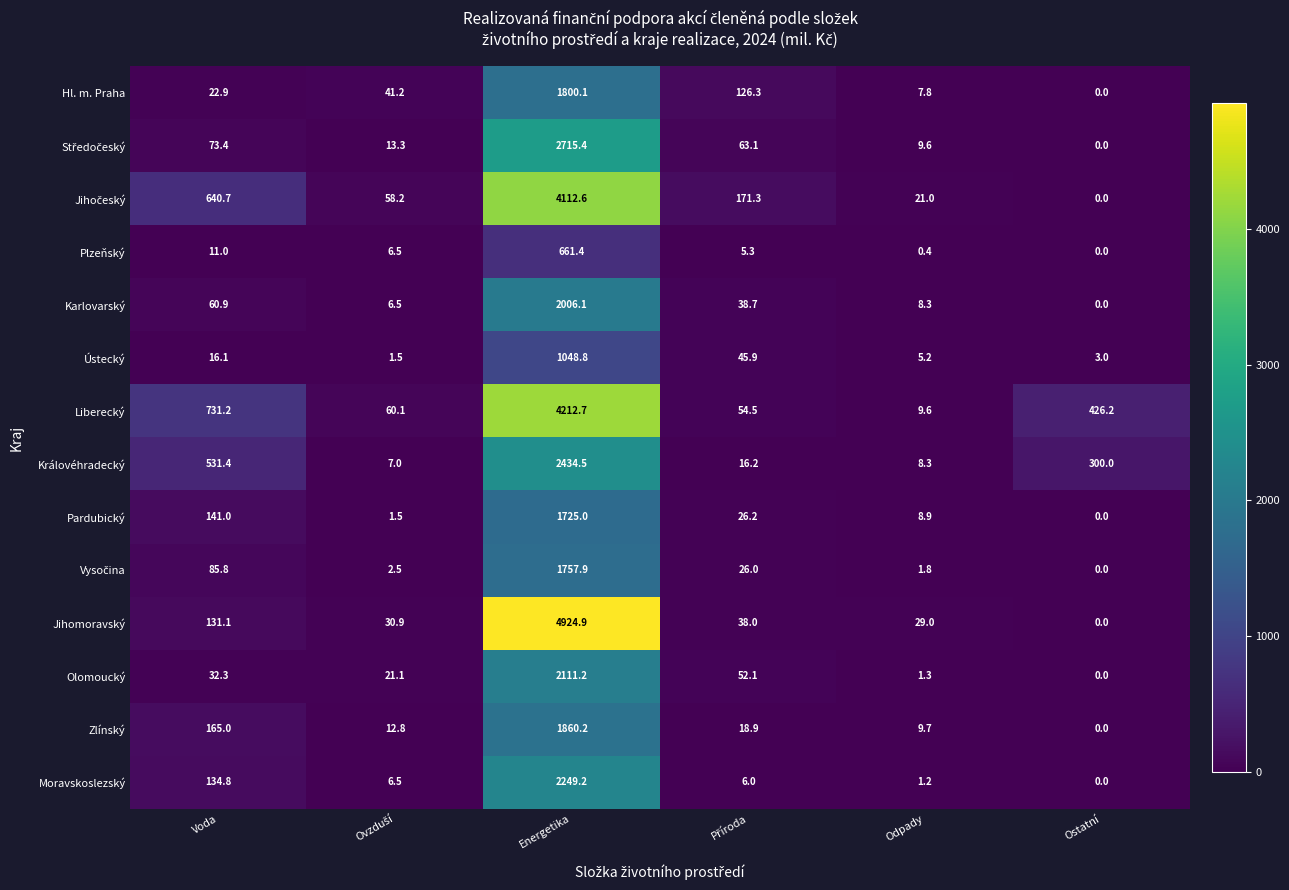

Where does the Pardubický series first go above 26?

Voda